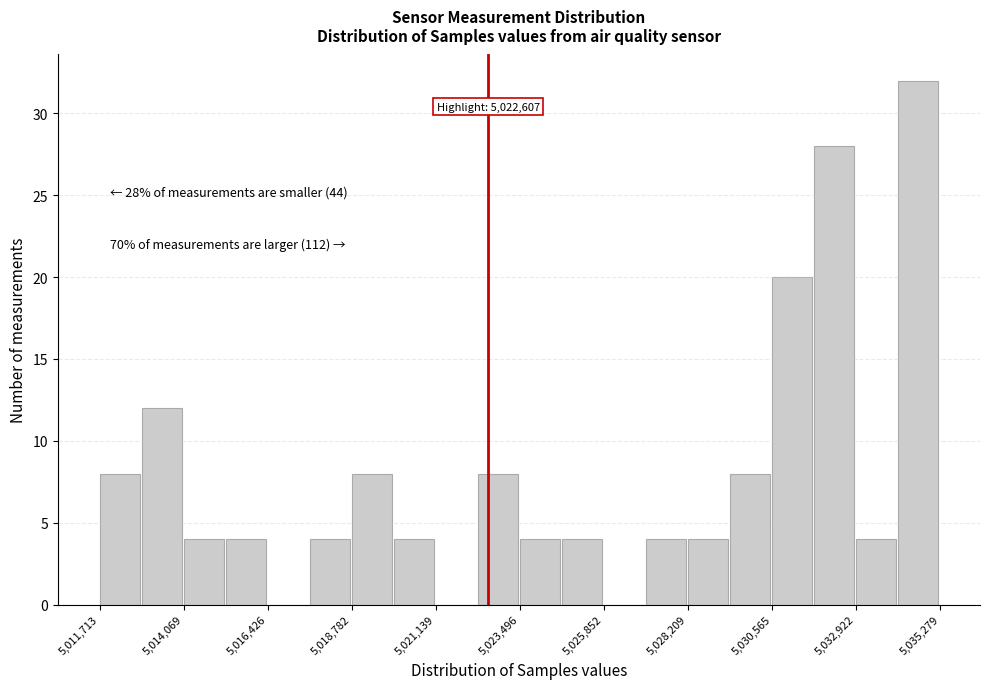

Read against the x-axis, roughly where is the centre of the tallest bar?

5034500